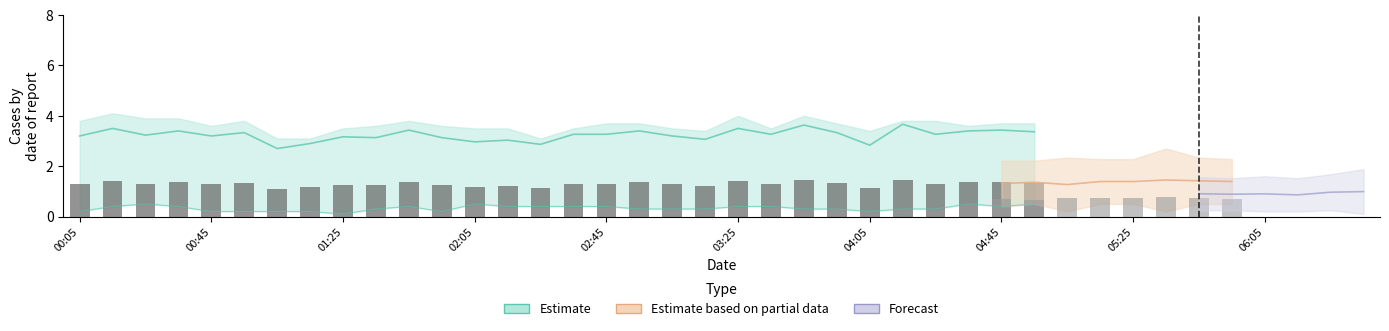

Read the 10.420 value at 00:35.

3.3